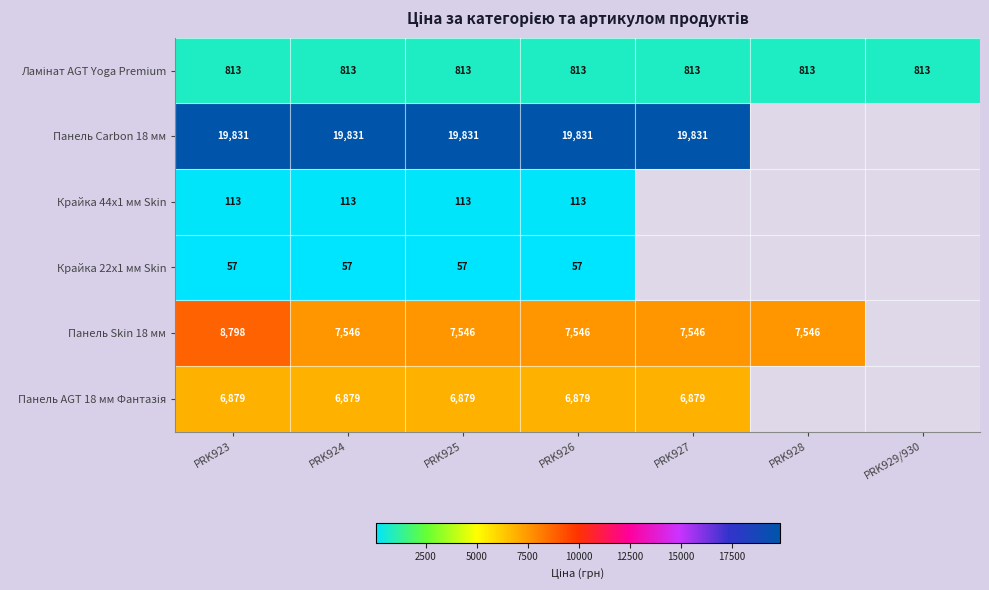

Which label corresponds to the smallest value in the chart?

PRK928